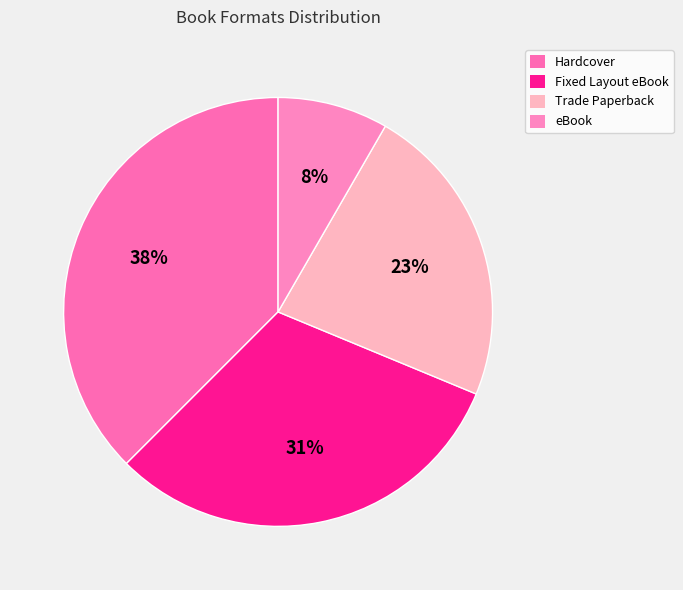

What percentage is NOT represented by eBook?

91.7%